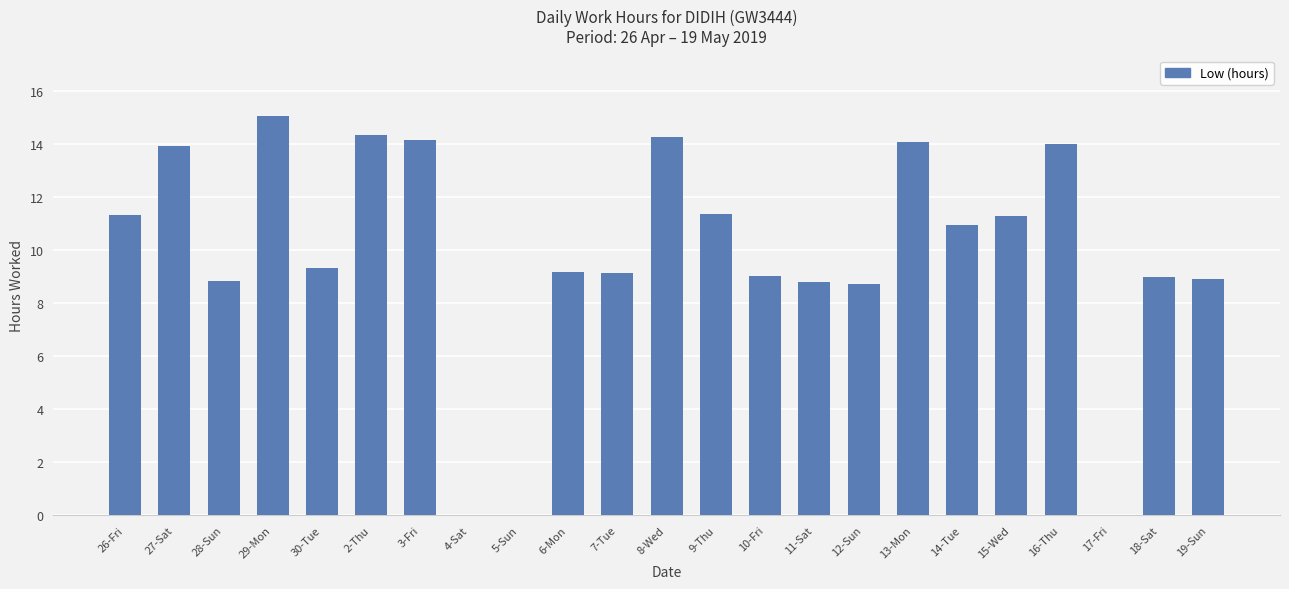

What is the greatest value displayed?

15.1